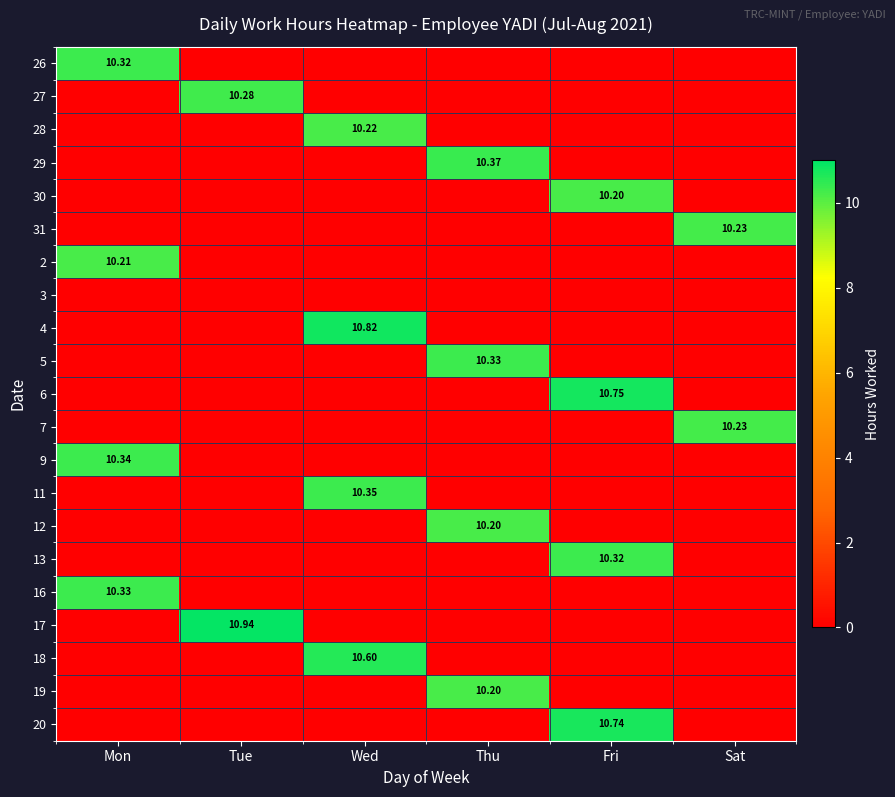

What is the total value across all series at Wed?

42.0